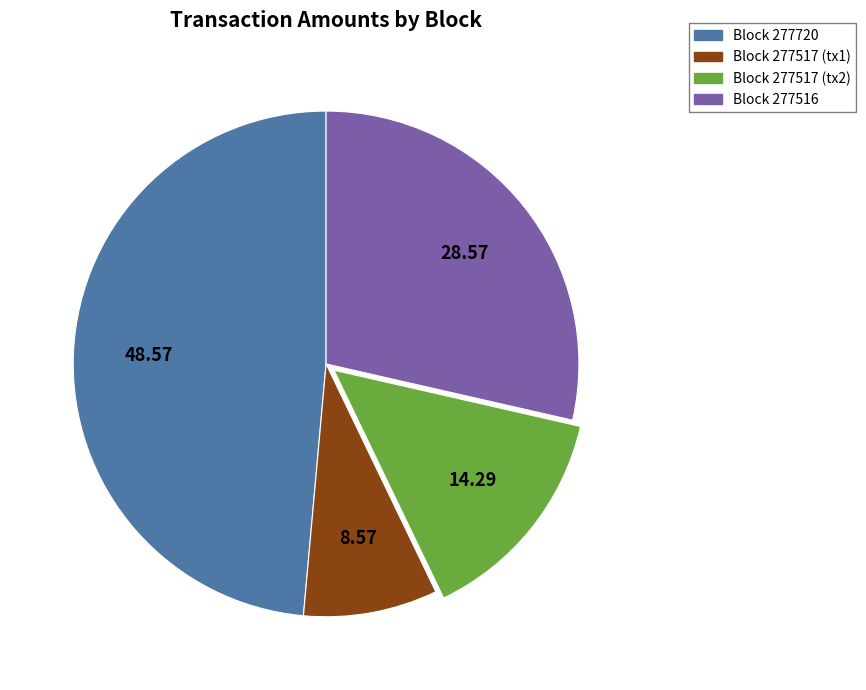

Does any single category account for the majority?

No